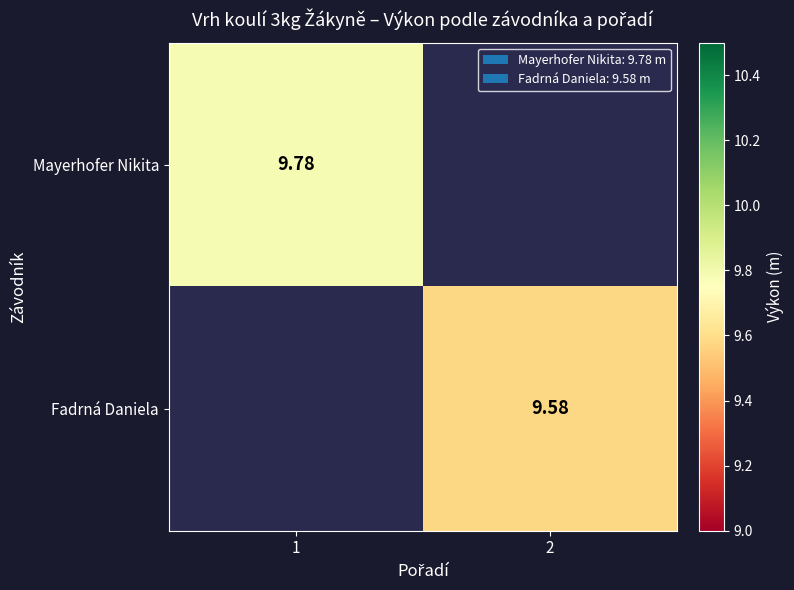

The Fadrná Daniela series shows 15.6 at 2. True or false?

False